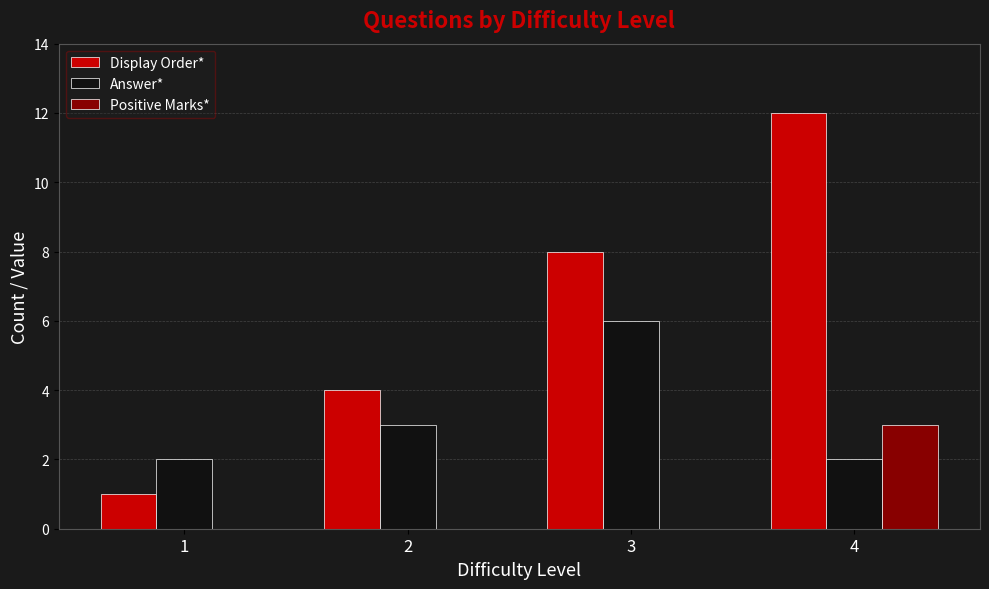

Reading right to left, transcribe all the data shown in this chart.

Display Order*: 4=12	3=8	2=4	1=1
Answer*: 4=2	3=6	2=3	1=2
Positive Marks*: 4=3	3=0	2=0	1=0